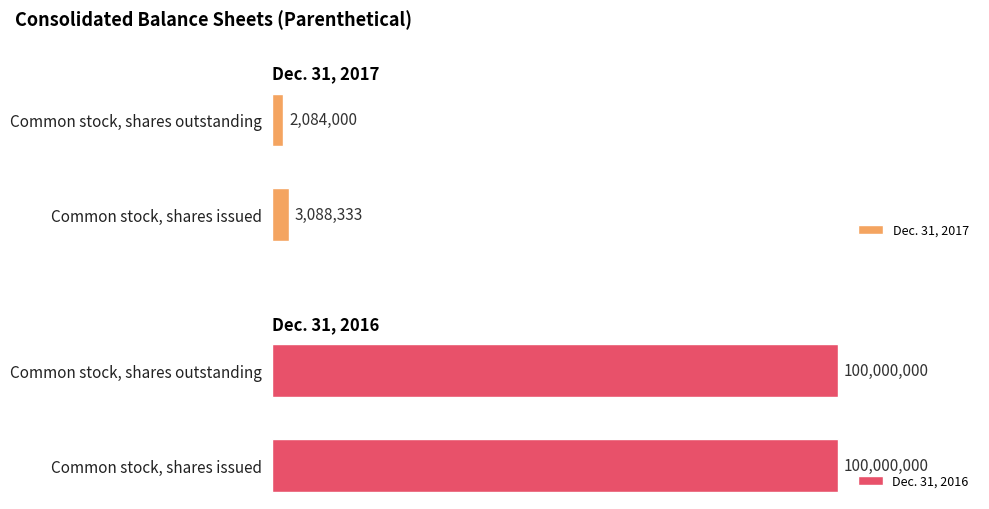

At which label does Dec. 31, 2016 reach its peak?

Common stock, shares issued